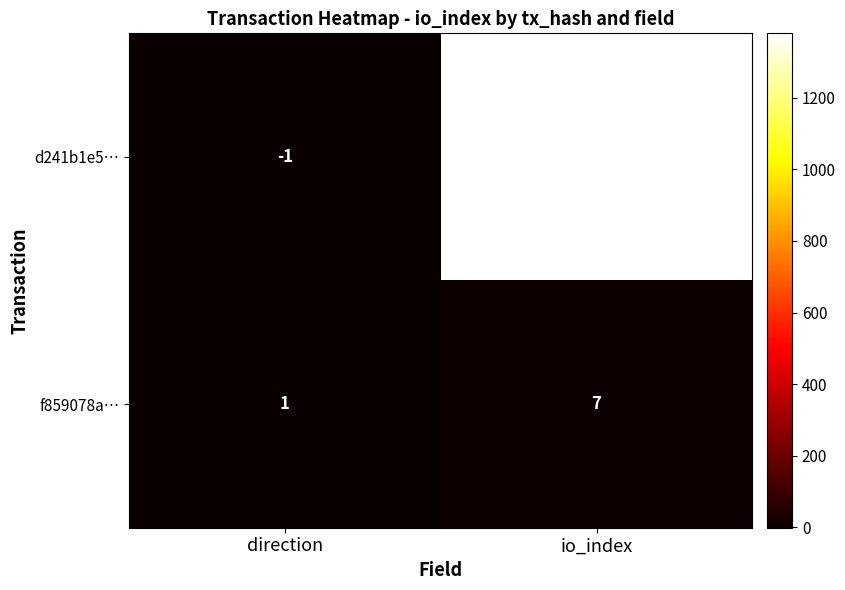

List the series in order of their overall mean, lowest first.

f859078a…, d241b1e5…